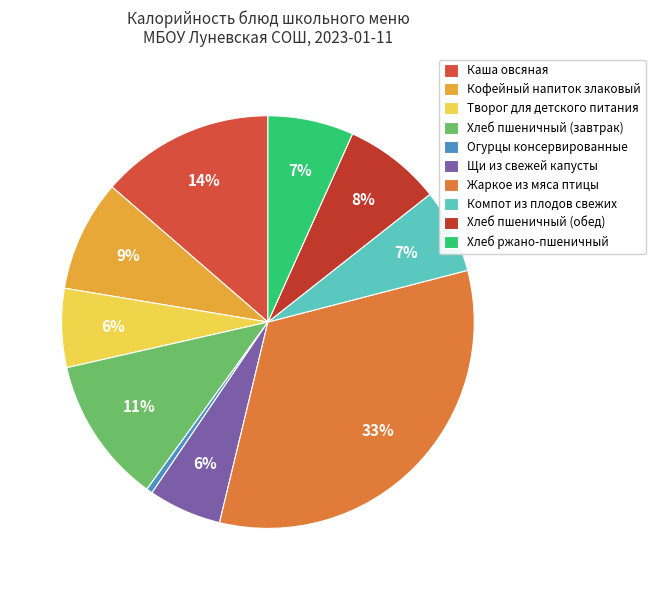

Combined, do Щи из свежей капусты and Хлеб пшеничный (завтрак) account for over 50%?

No